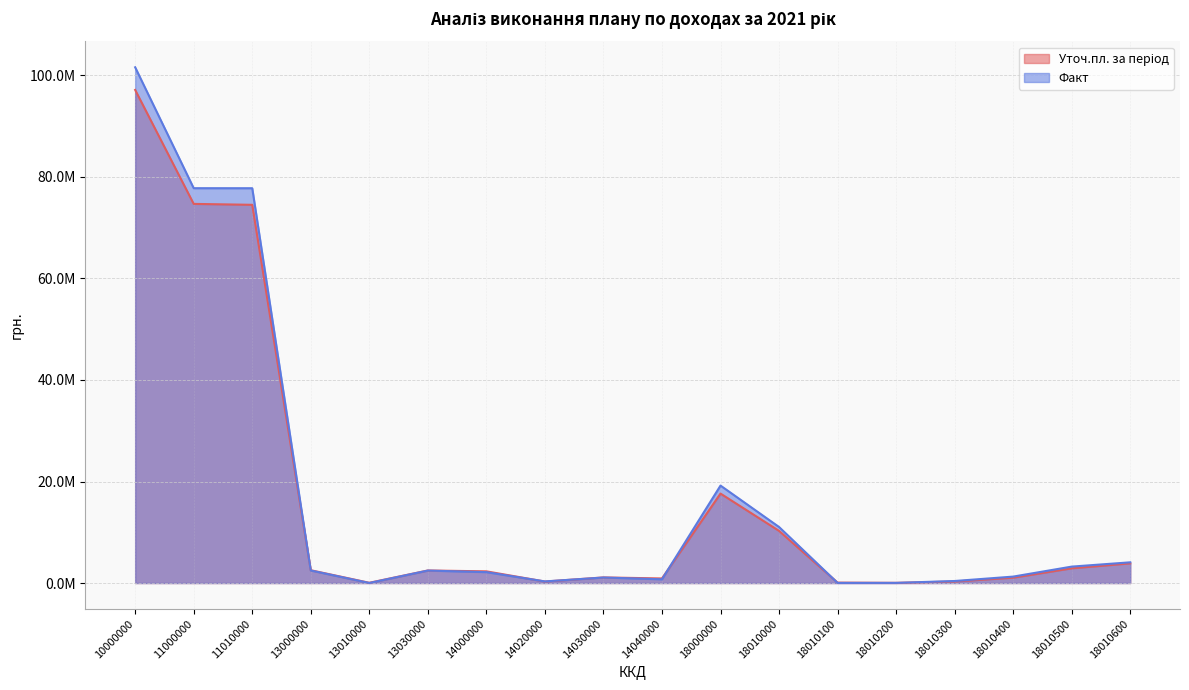

Between 10000000 and 14030000, which is larger?

10000000